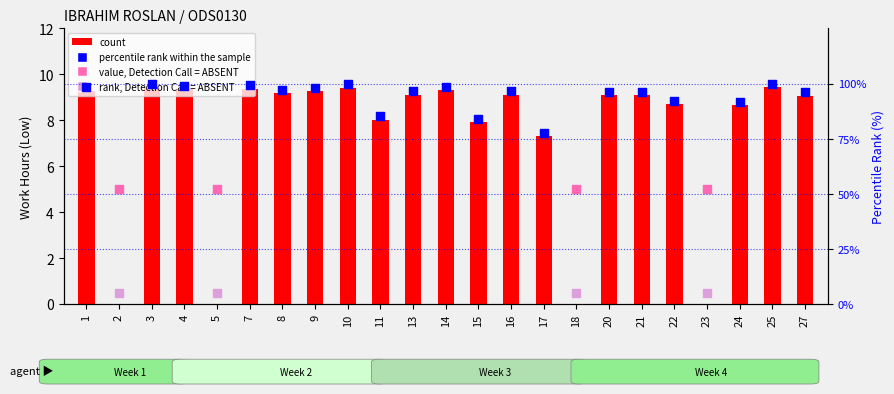

Approximately how many times larger is the value at 22 compared to 25?

0.9